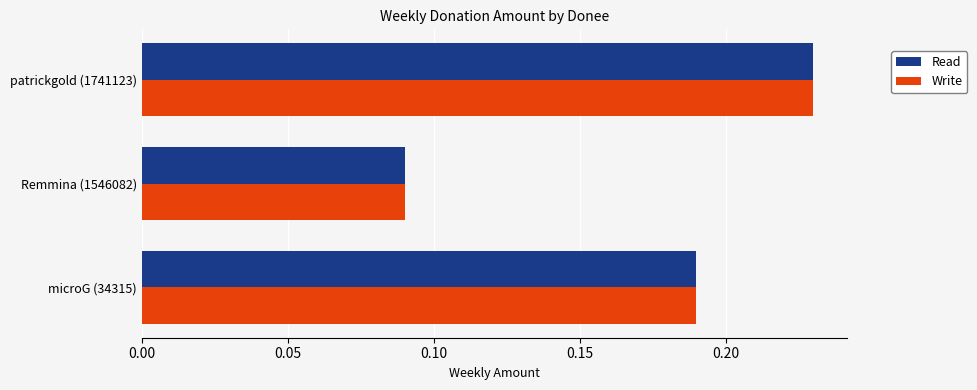

What is the sum of the Read values at patrickgold (1741123) and microG (34315)?

0.4